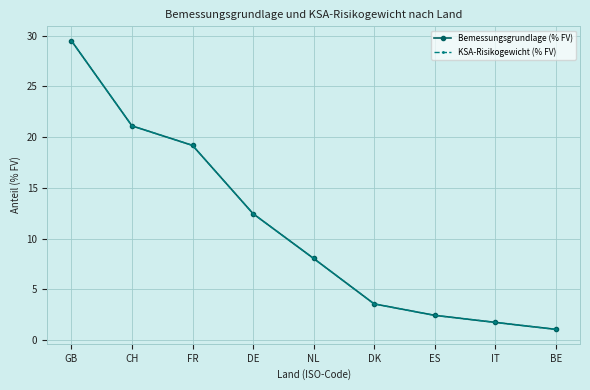

How many data points in KSA-Risikogewicht (% FV) are above 8?

5